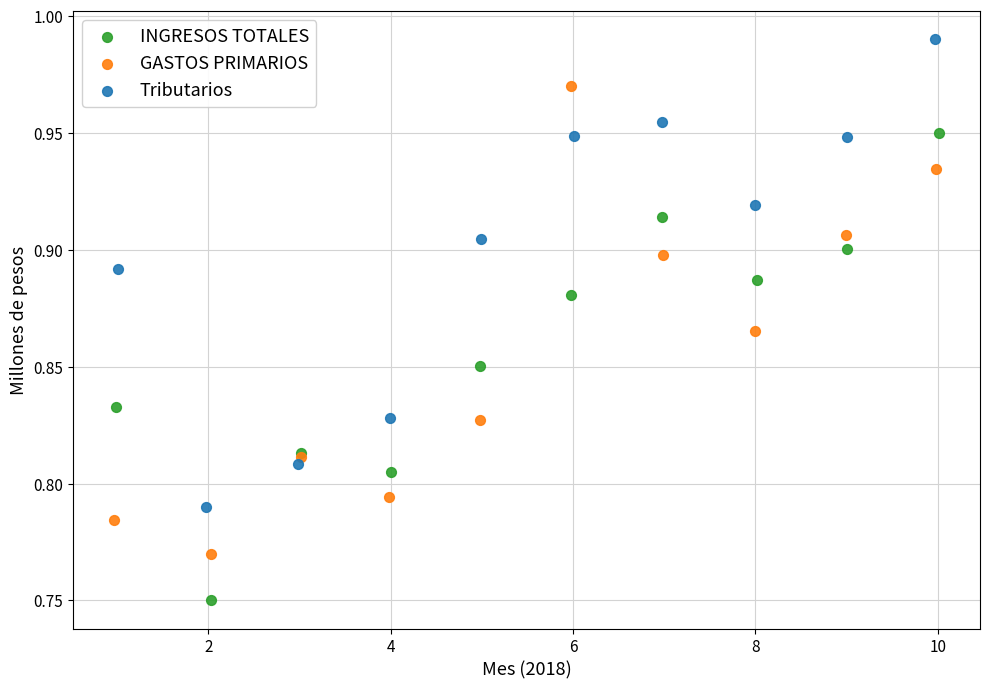

What are all the series names shown in the legend?

INGRESOS TOTALES, GASTOS PRIMARIOS, Tributarios